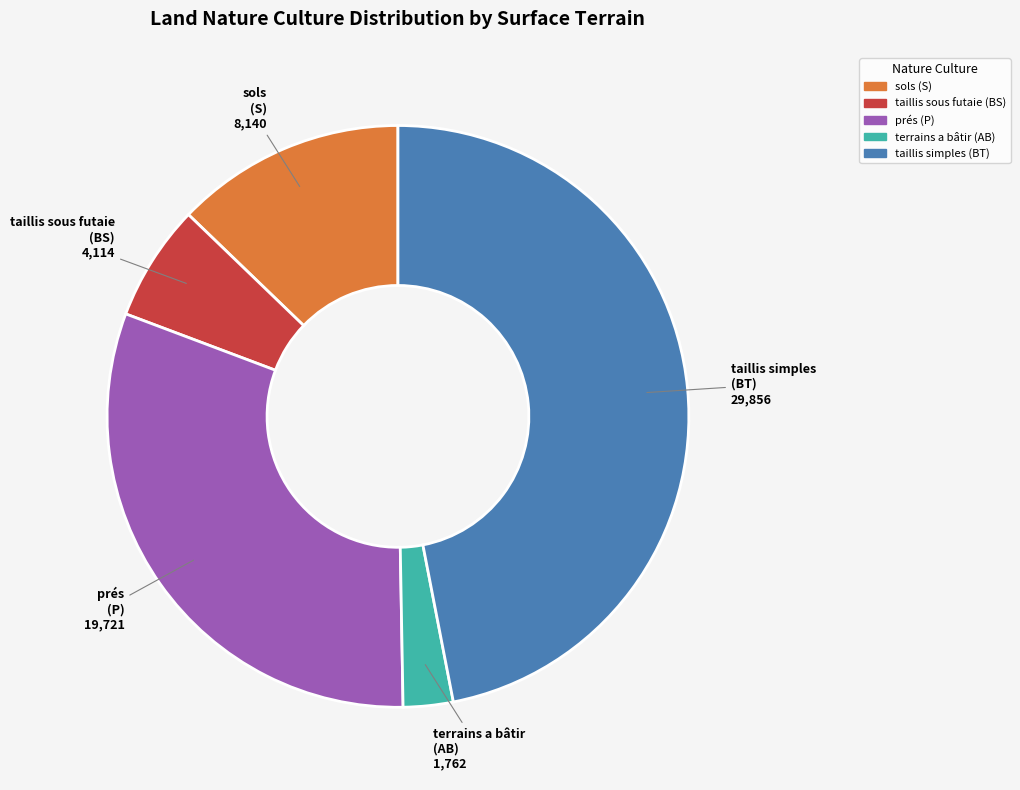

Does any single category account for the majority?

No